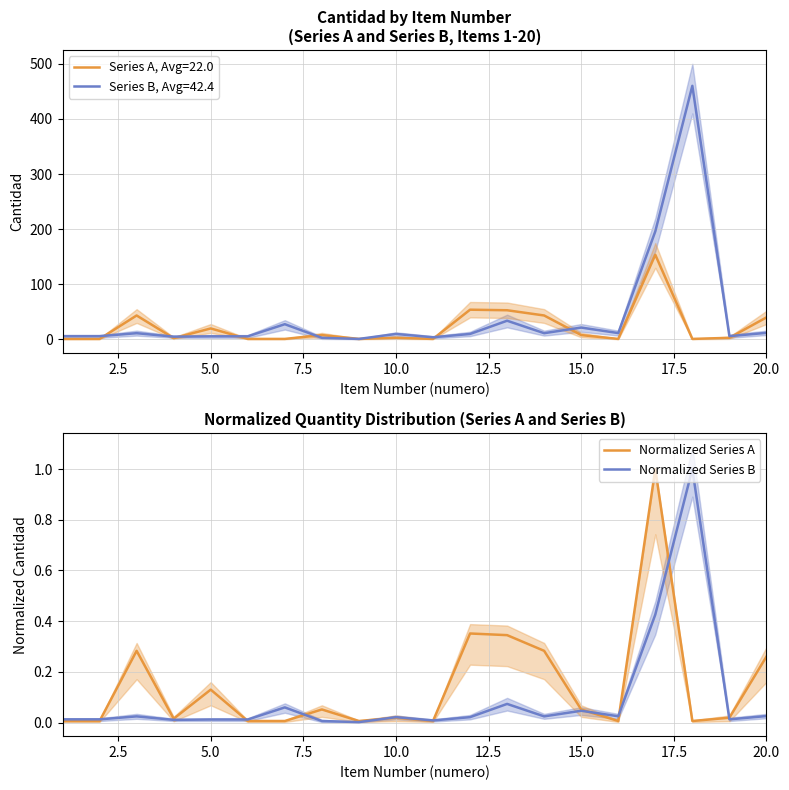

In Normalized Series A, how many points are higher than both neighbors (excluding endpoints)?

6